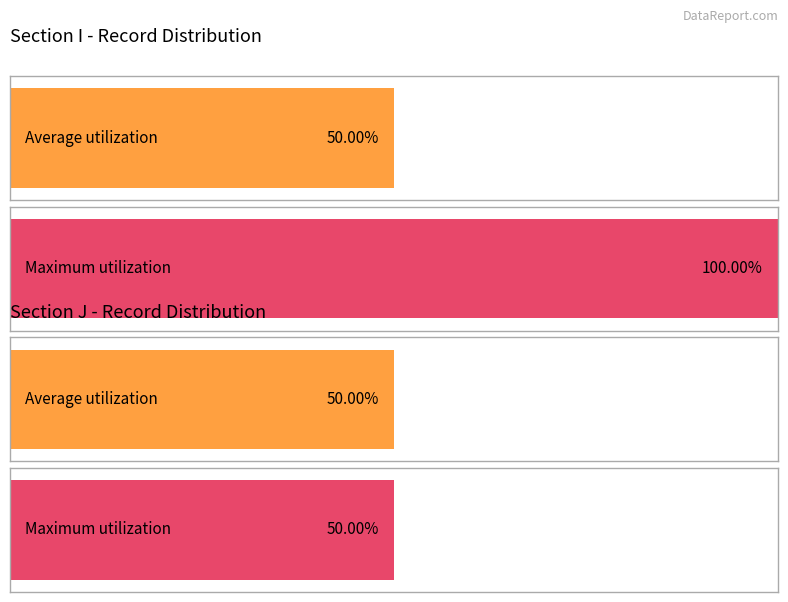

How many bars are there in each group?

2